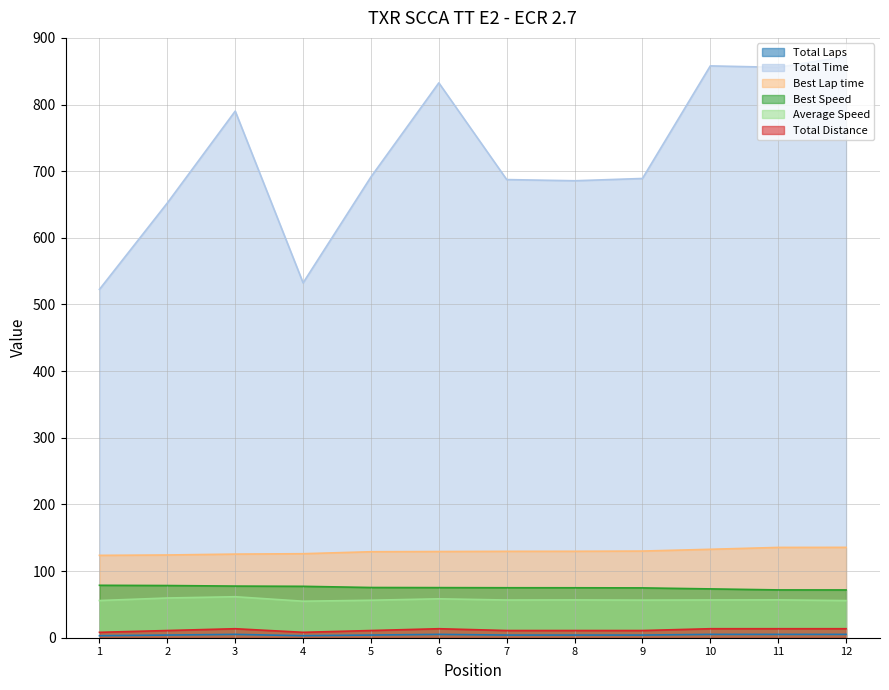

Does the chart have visible grid lines?

Yes